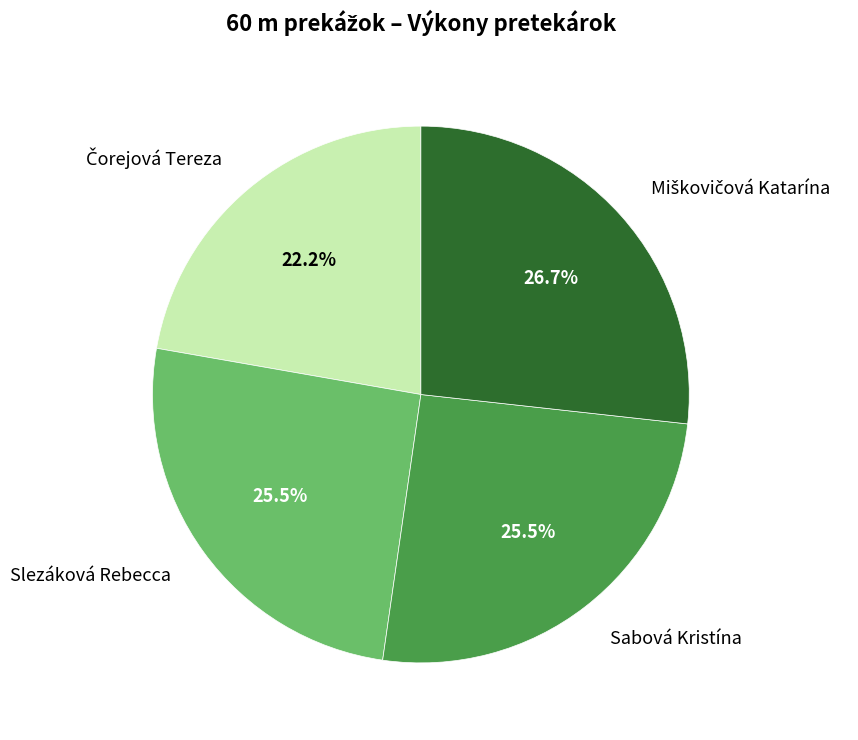

Does any single category account for the majority?

No